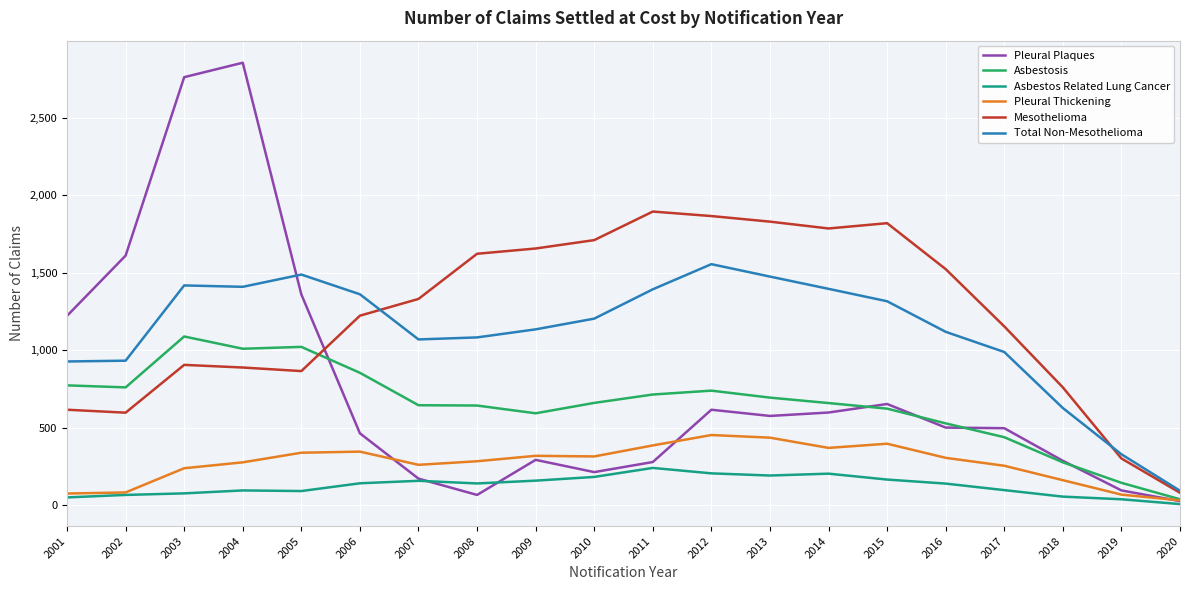

What is the total value across all series at 2015?

4978